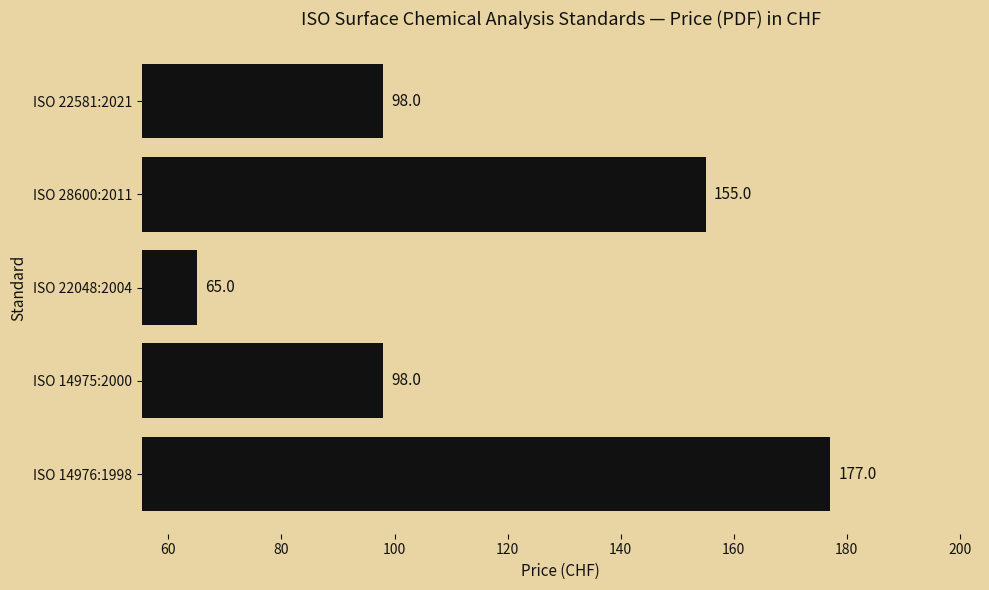

Count the values in the range 98 to 155.

3